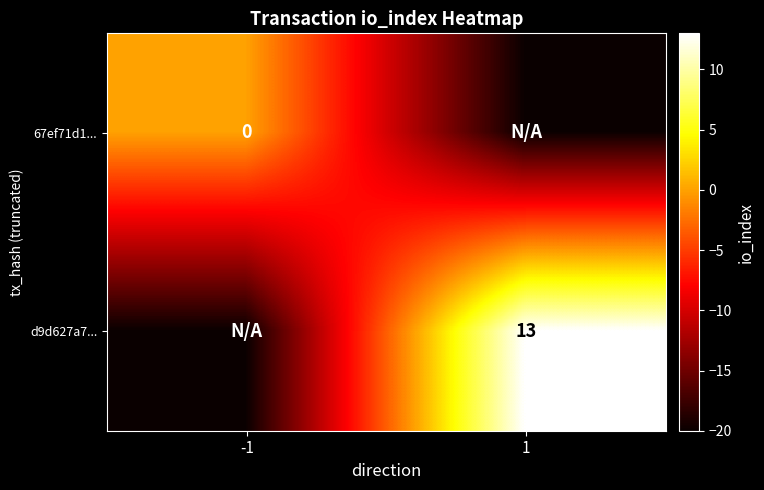

Is the value of d9d627a7... at 1 greater than the value of 67ef71d1... at -1?

Yes